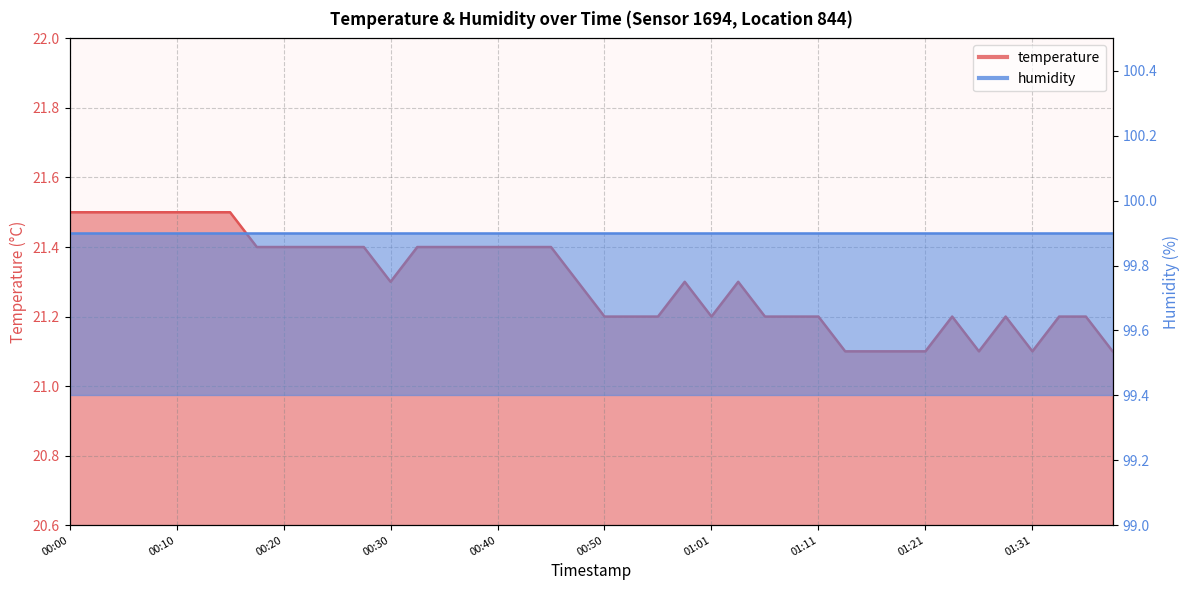

True or false: the data has more than 2 interior local peaks.

True